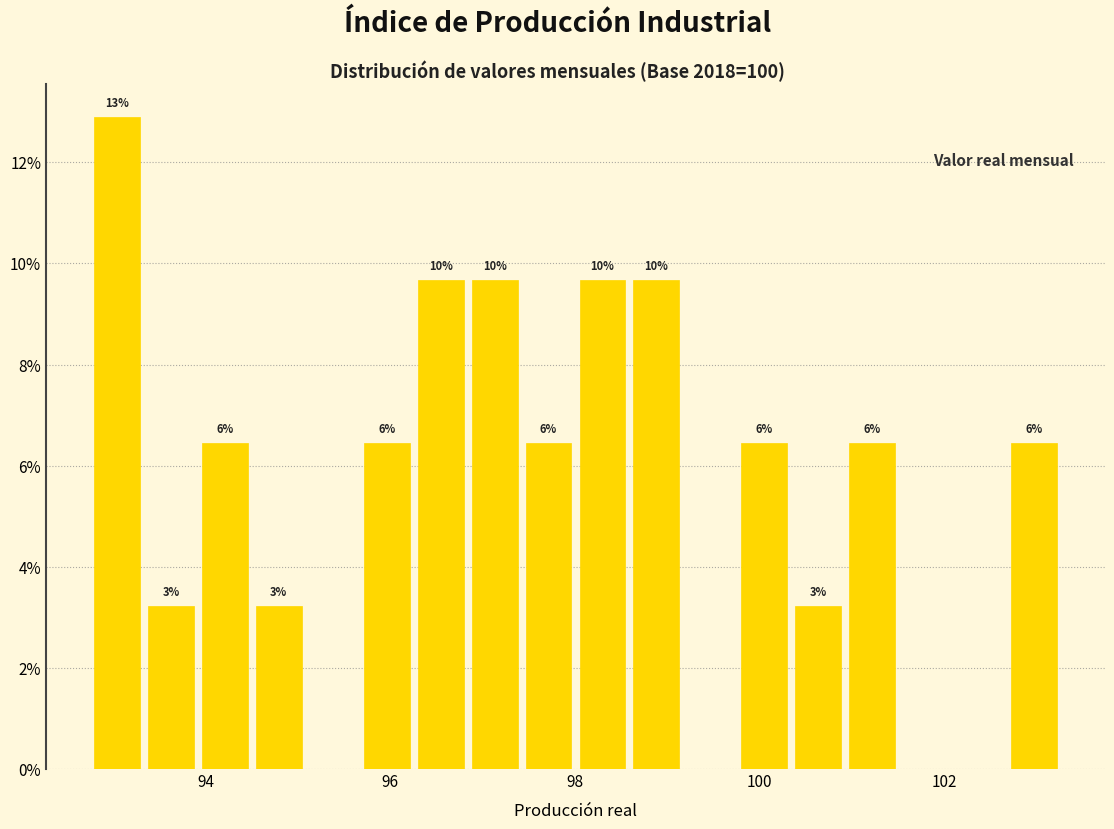

Around what value on the x-axis is the tallest bar? Give the approximate position of its centre, as read against the axis.

93.0